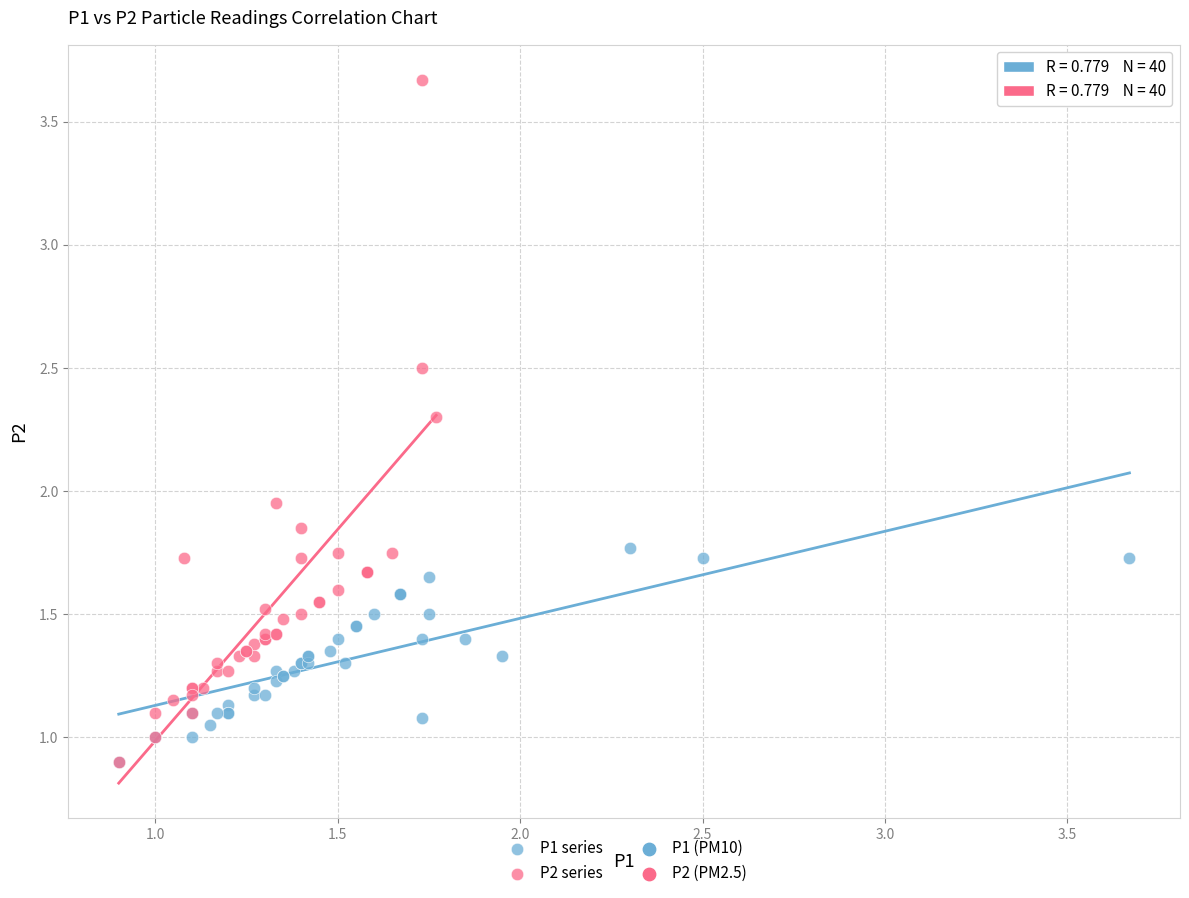

Which series reaches the maximum Y coordinate?

P2 series